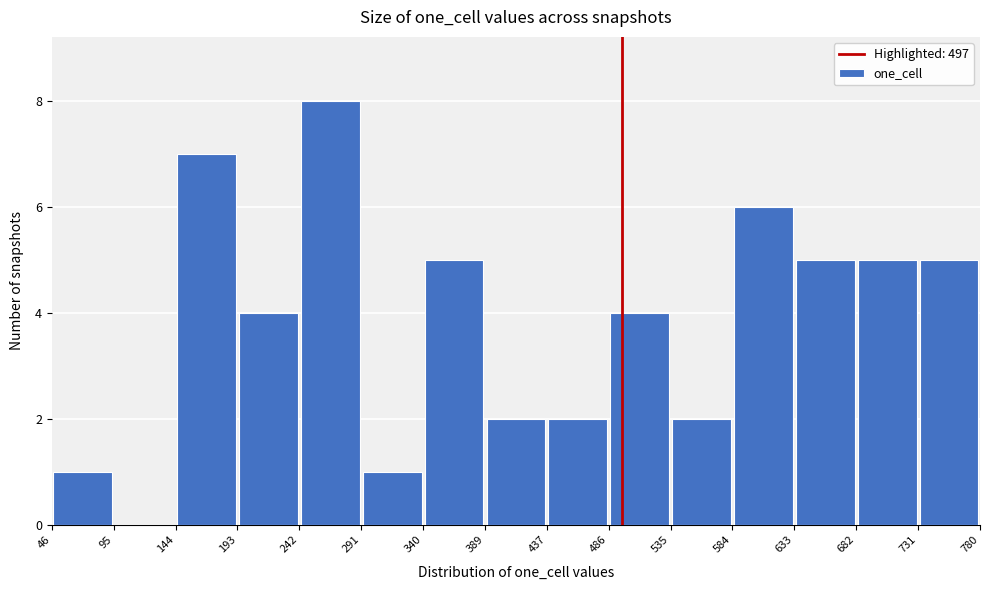

Reading left to right, transcribe this chart: for each bar, give the range it covers on the x-axis and its height. The values are not printed on the chart, so give them approximately, as read against the axis.

46 to 95: 1
95 to 144: 0
144 to 193: 7
193 to 242: 4
242 to 291: 8
291 to 340: 1
340 to 389: 5
389 to 437: 2
437 to 486: 2
486 to 535: 4
535 to 584: 2
584 to 633: 6
633 to 682: 5
682 to 731: 5
731 to 780: 5